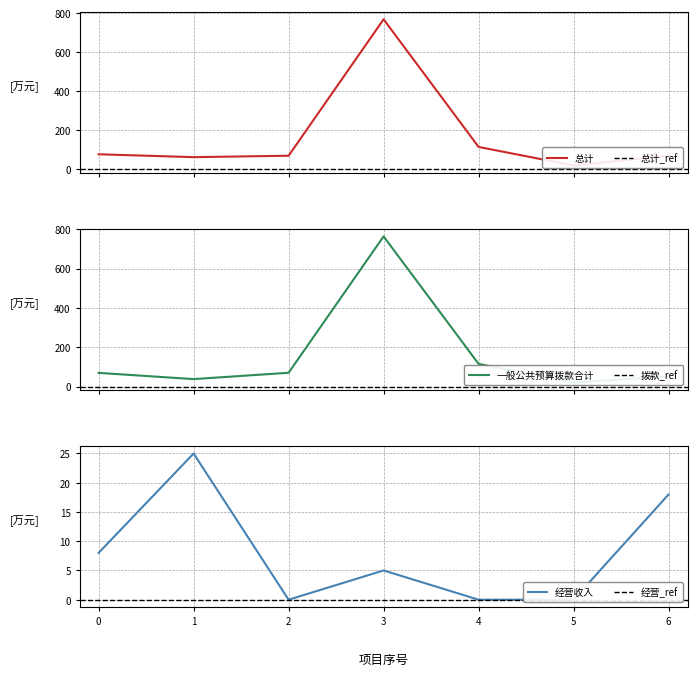

Count the number of categories in the chart.

7